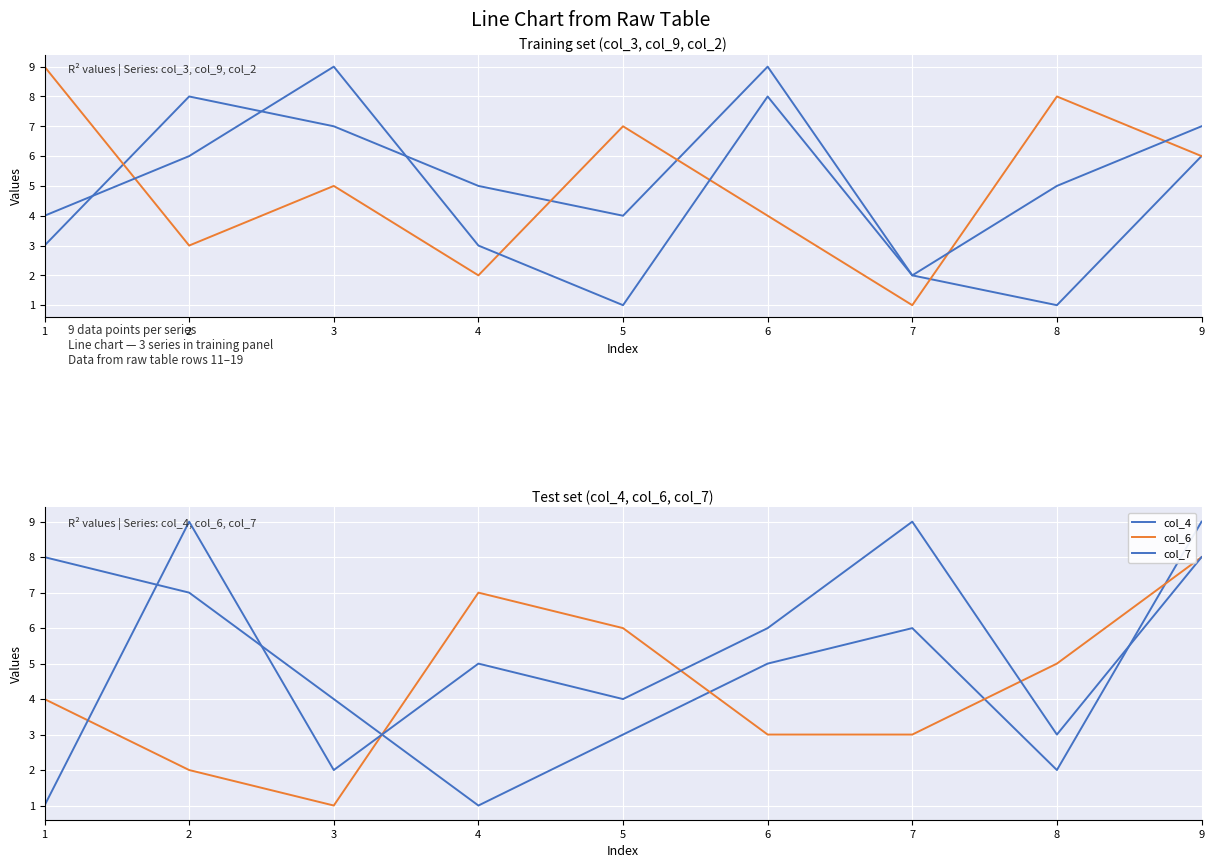

How many intersections are there between col_6 and col_9?

5